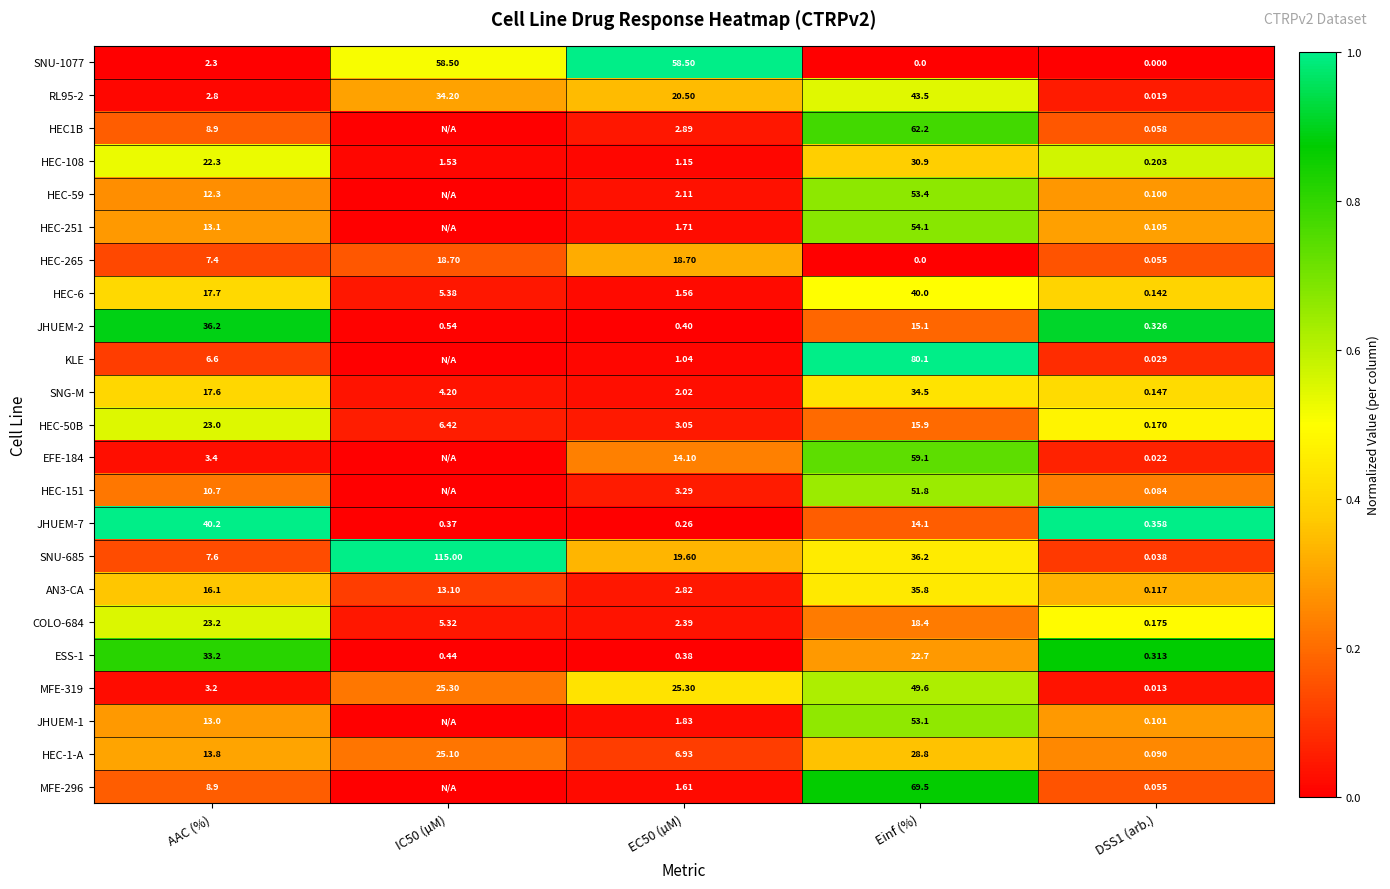

At which label is HEC-108 closest to 15?

AAC (%)